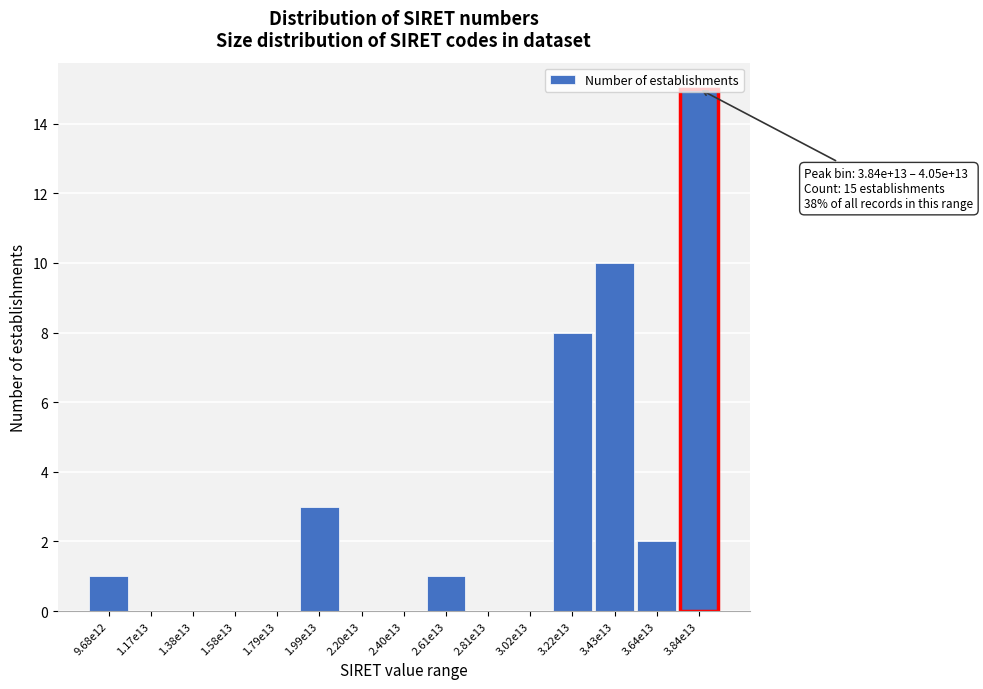

What is the sum of all values?

40